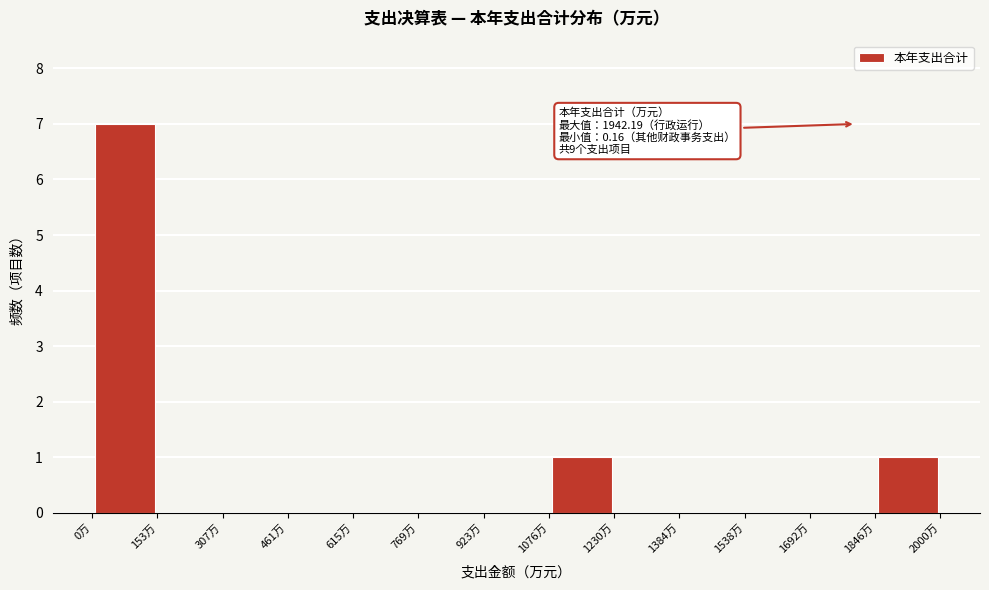

Over which range of the x-axis is the bar tallest?

0 to 160